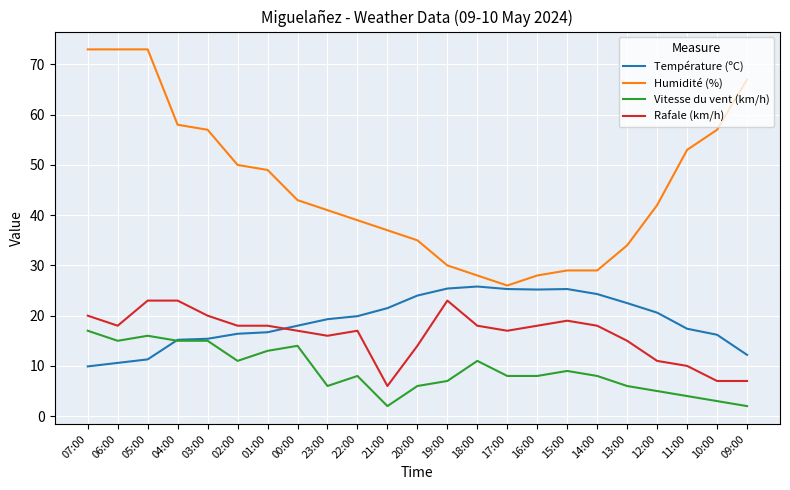

At which label does Humidité (%) first exceed 42?

07:00